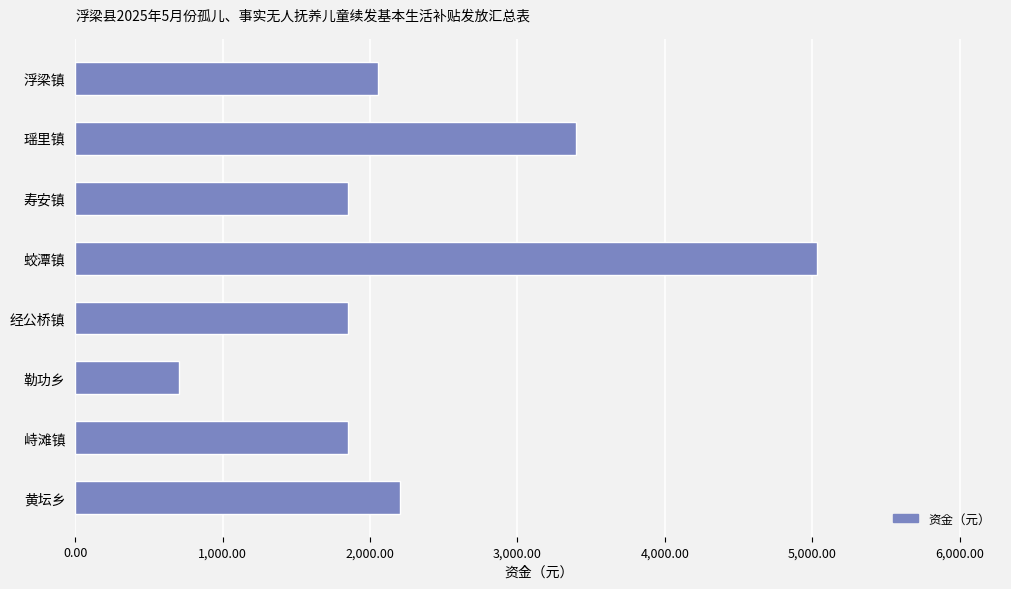

Where is the data nearest to the value 2867?

瑶里镇